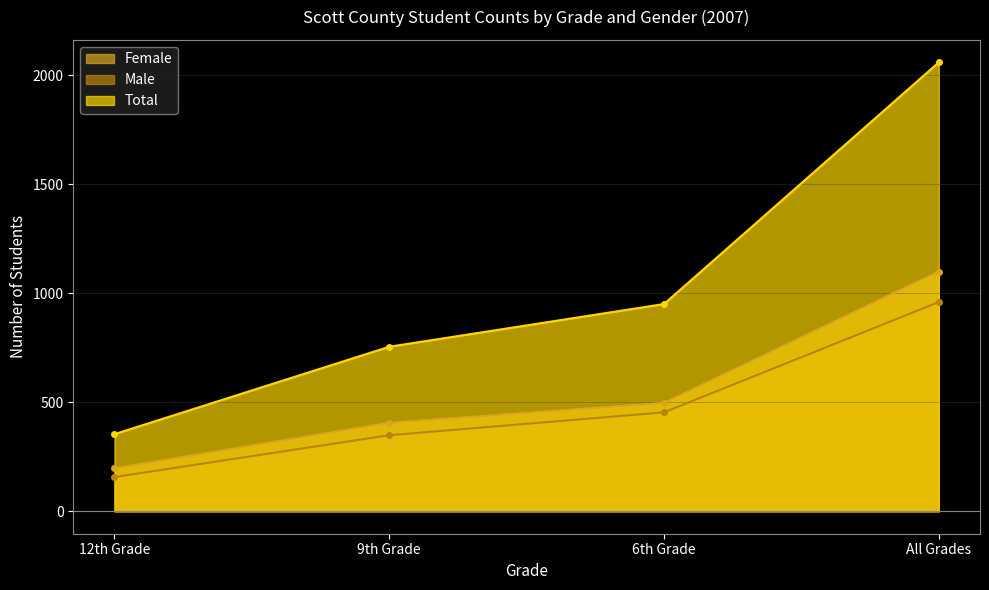

Is it true that Total equals 951 at 6th Grade?

True